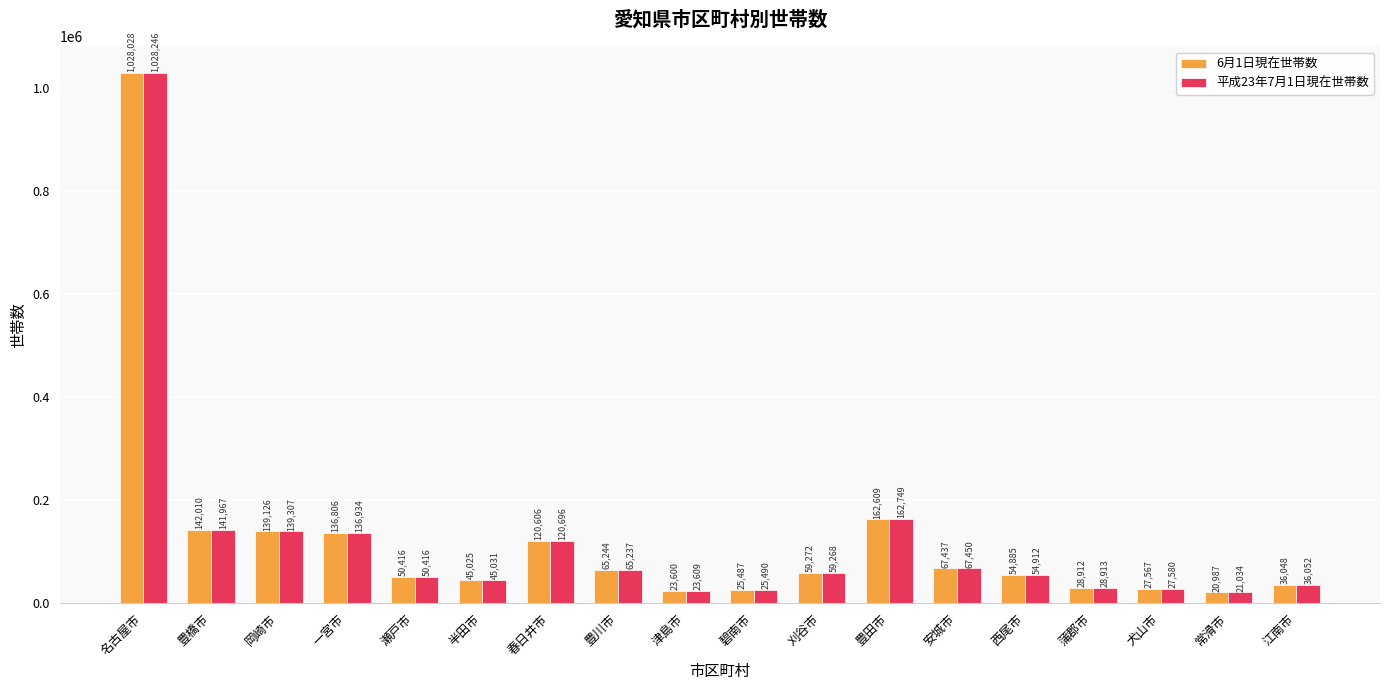

Reading left to right, list all the values displayed in this chart.

6月1日現在世帯数: 名古屋市=1028028	豊橋市=142010	岡崎市=139126	一宮市=136806	瀬戸市=50416	半田市=45025	春日井市=120606	豊川市=65244	津島市=23600	碧南市=25487	刈谷市=59272	豊田市=162609	安城市=67437	西尾市=54885	蒲郡市=28912	犬山市=27567	常滑市=20987	江南市=36048
平成23年7月1日現在世帯数: 名古屋市=1028246	豊橋市=141967	岡崎市=139307	一宮市=136934	瀬戸市=50416	半田市=45031	春日井市=120696	豊川市=65237	津島市=23609	碧南市=25490	刈谷市=59268	豊田市=162749	安城市=67450	西尾市=54912	蒲郡市=28913	犬山市=27580	常滑市=21034	江南市=36052